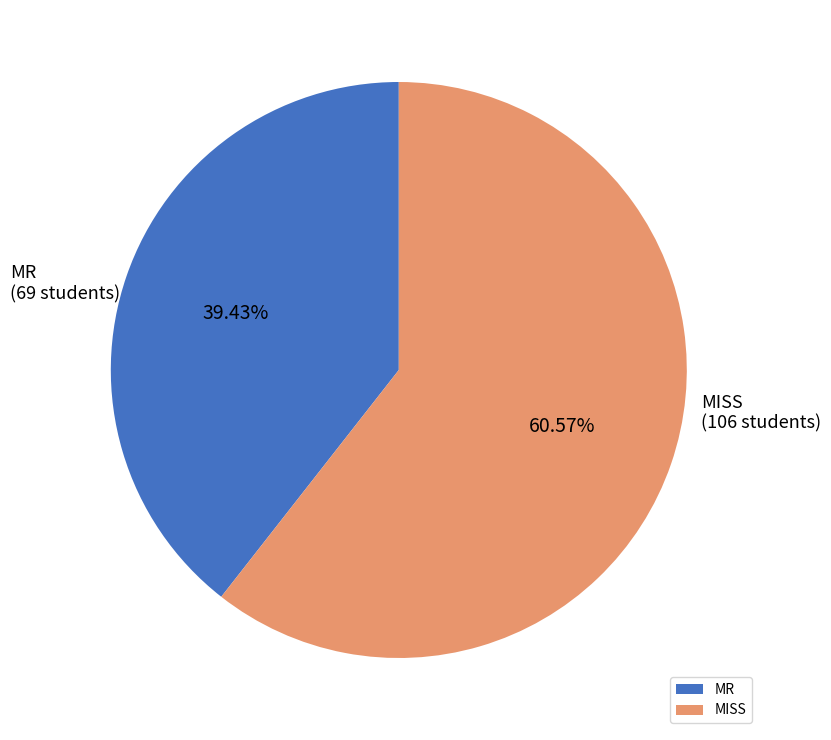

To the nearest percent, what percentage of the pie is MISS?

61%